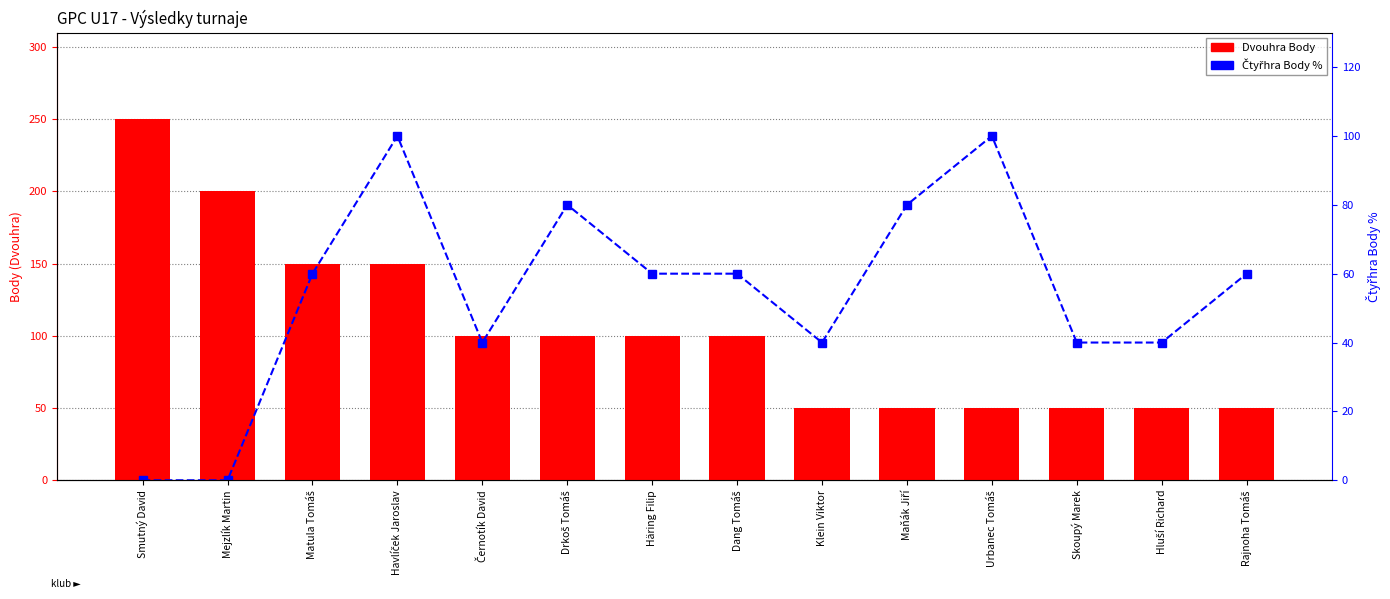

What is the label of the 9th bar from the left?

Klein Viktor